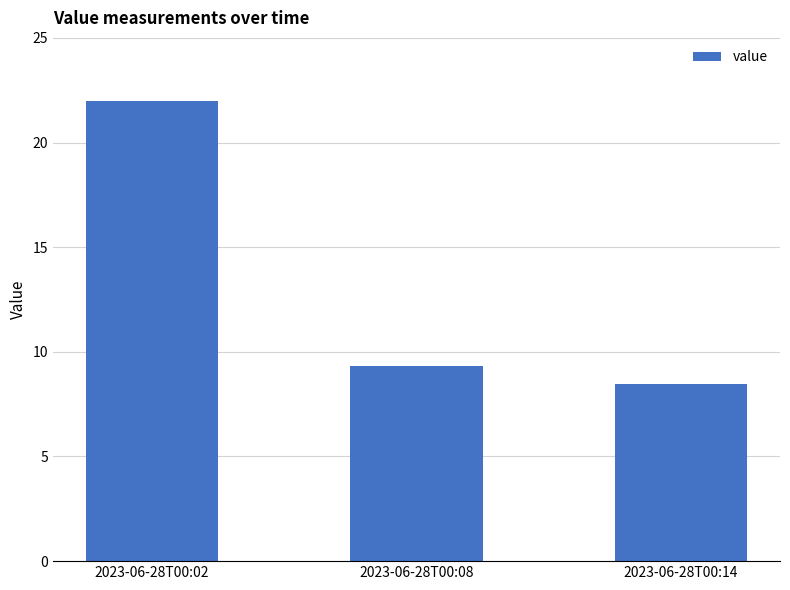

How many distinct data groups are displayed?

1